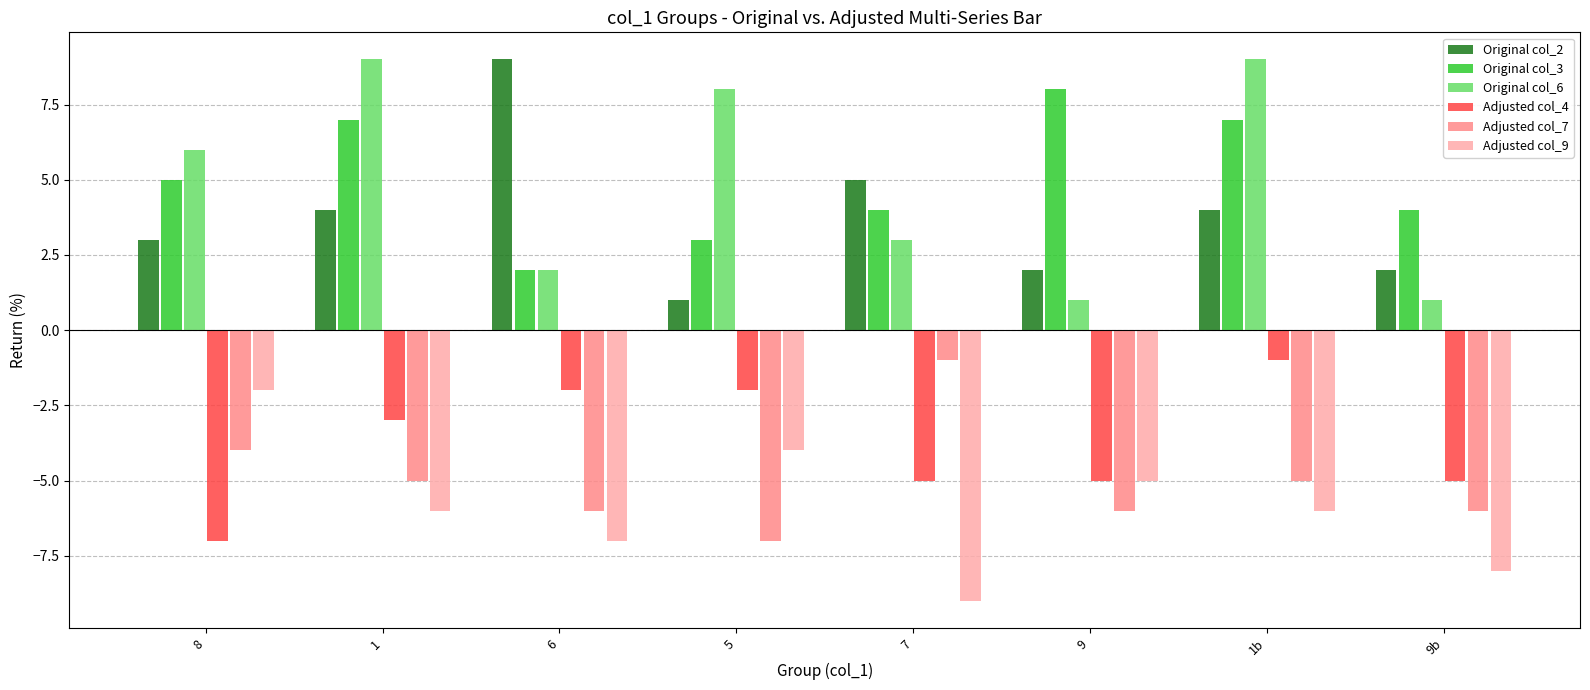

Reading left to right, extract all data points from this chart.

Original col_2: 3	4	9	1	5	2	4	2
Original col_3: 5	7	2	3	4	8	7	4
Original col_6: 6	9	2	8	3	1	9	1
Adjusted col_4: -7	-3	-2	-2	-5	-5	-1	-5
Adjusted col_7: -4	-5	-6	-7	-1	-6	-5	-6
Adjusted col_9: -2	-6	-7	-4	-9	-5	-6	-8